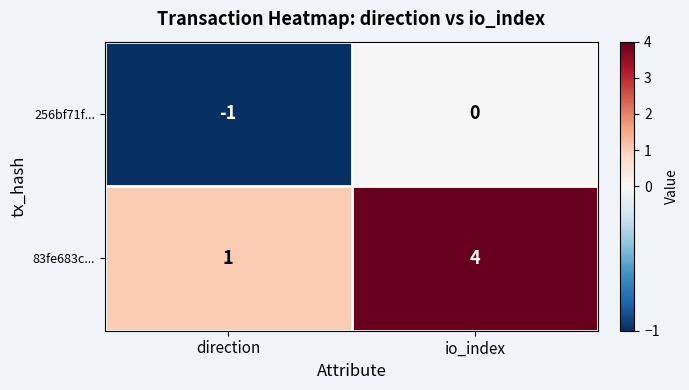

Rank the series at io_index from highest to lowest value.

83fe683c..., 256bf71f...